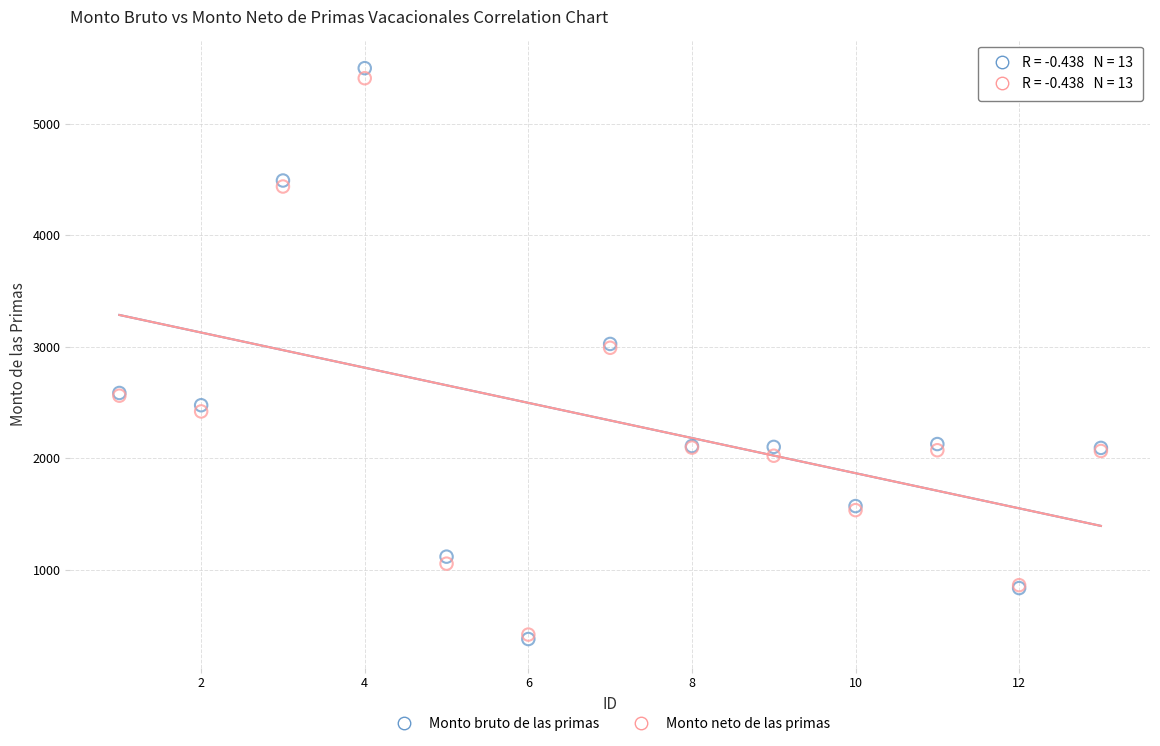

Which series reaches the maximum Y coordinate?

Monto bruto de las primas